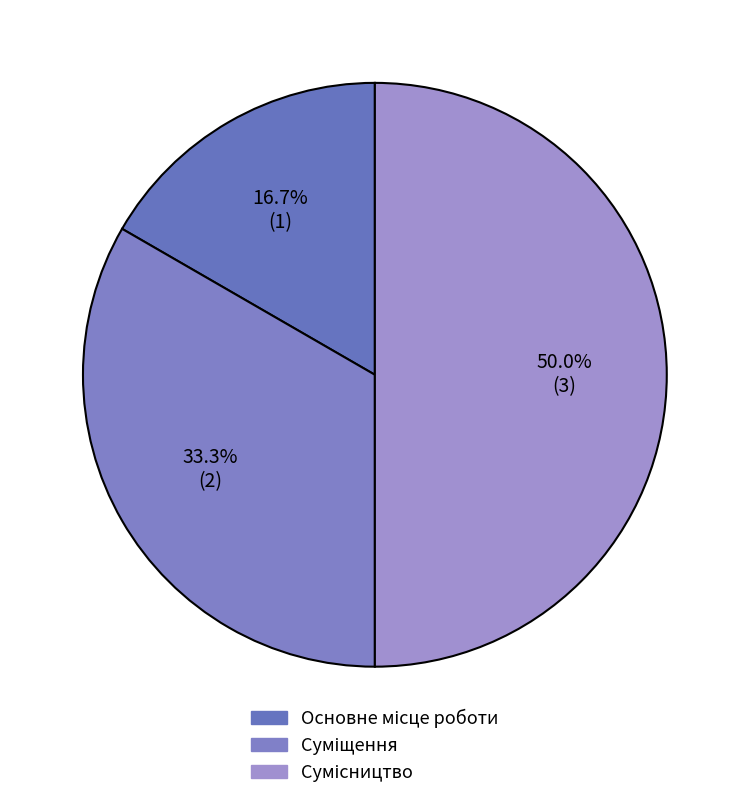

Which category has the biggest portion of the pie?

Сумісництво